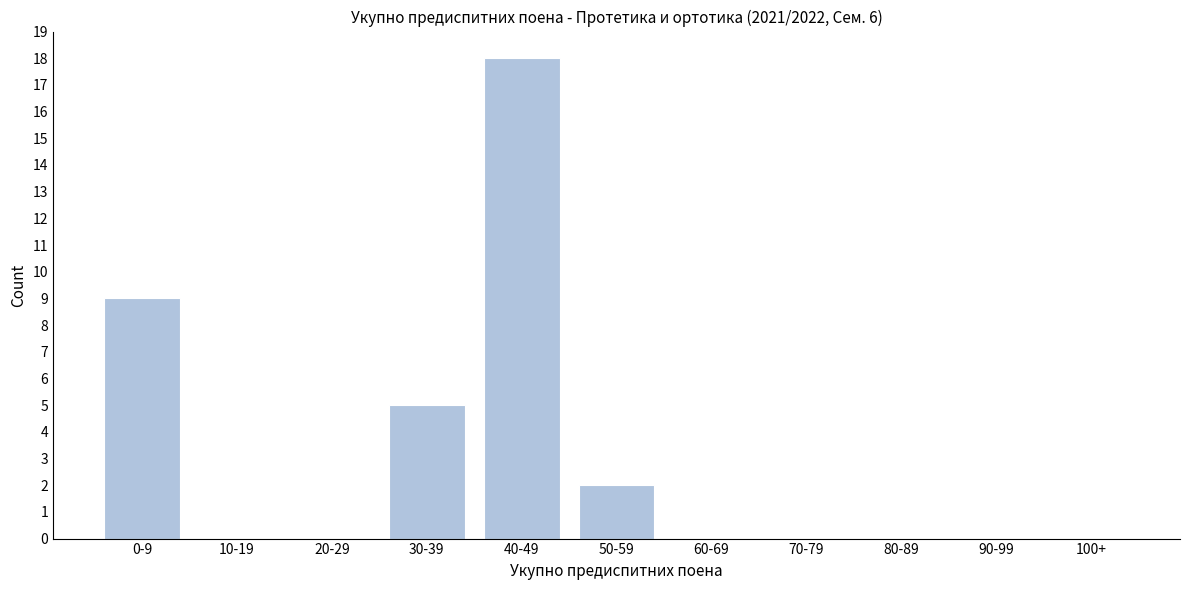

Reading left to right, transcribe all the data shown in this chart.

0-9=9	10-19=0	20-29=0	30-39=5	40-49=18	50-59=2	60-69=0	70-79=0	80-89=0	90-99=0	100+=0